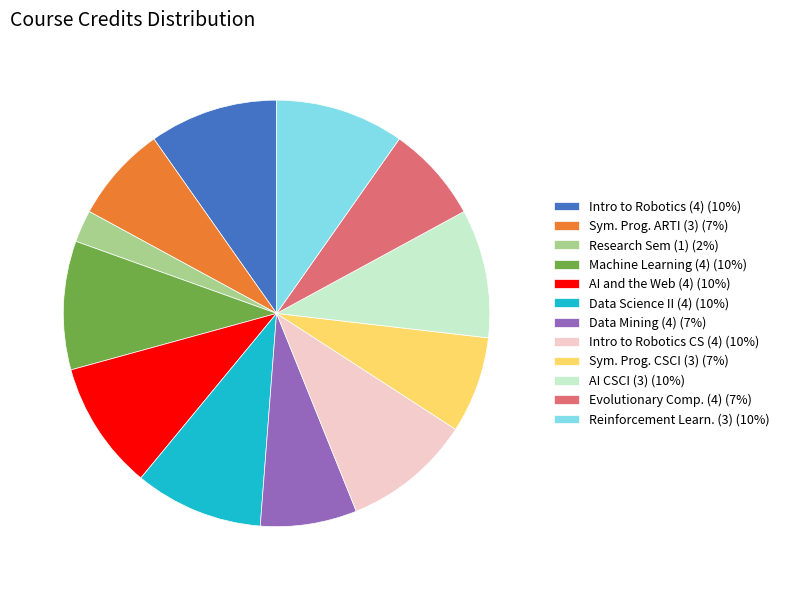

What is the ratio of the value at Intro to Robotics CS (4) (10%) to the value at Data Science II (4) (10%)?

1.0